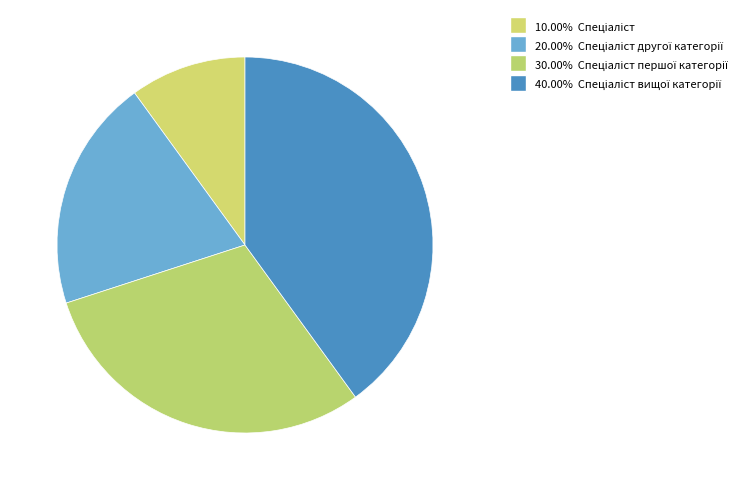

Which slice is the smallest?

Спеціаліст